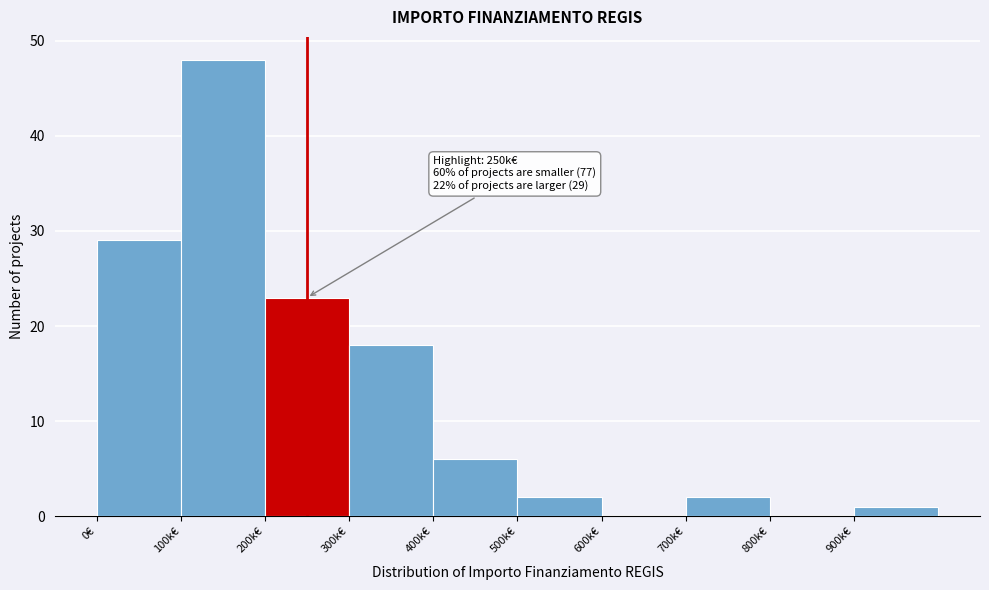

Reading left to right, list all the values displayed in this chart.

0€=29	100k€=48	200k€=23	300k€=18	400k€=6	500k€=2	600k€=0	700k€=2	800k€=0	900k€=1